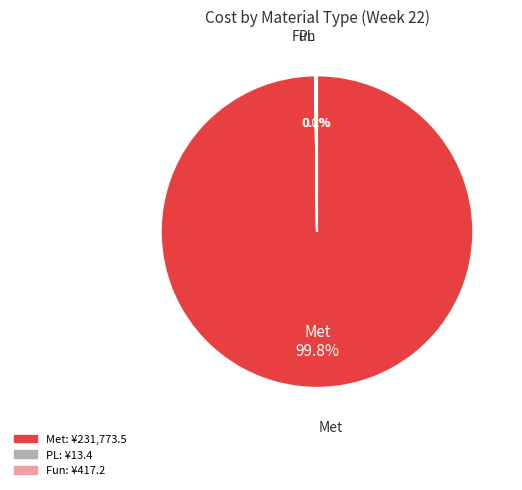

Is there any slice that represents more than half of the pie?

Yes